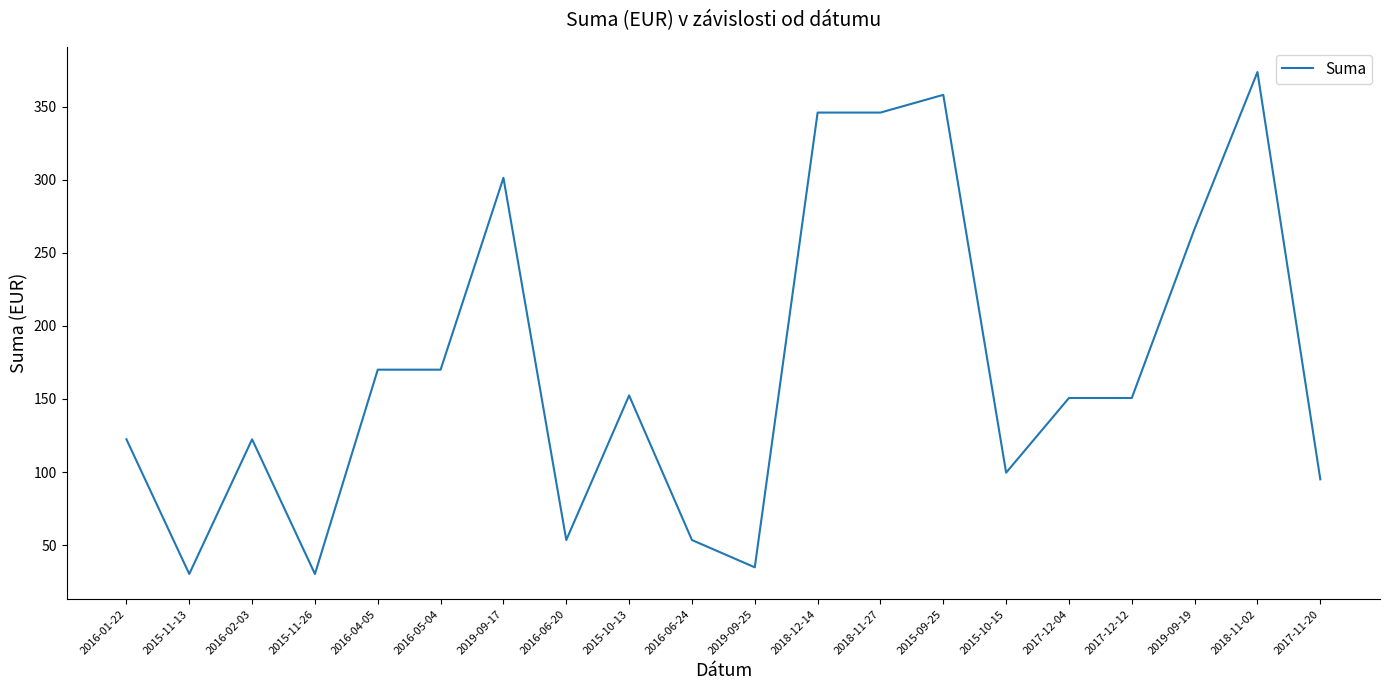

What is the ratio of the value at 2015-10-13 to the value at 2019-09-17?

0.5